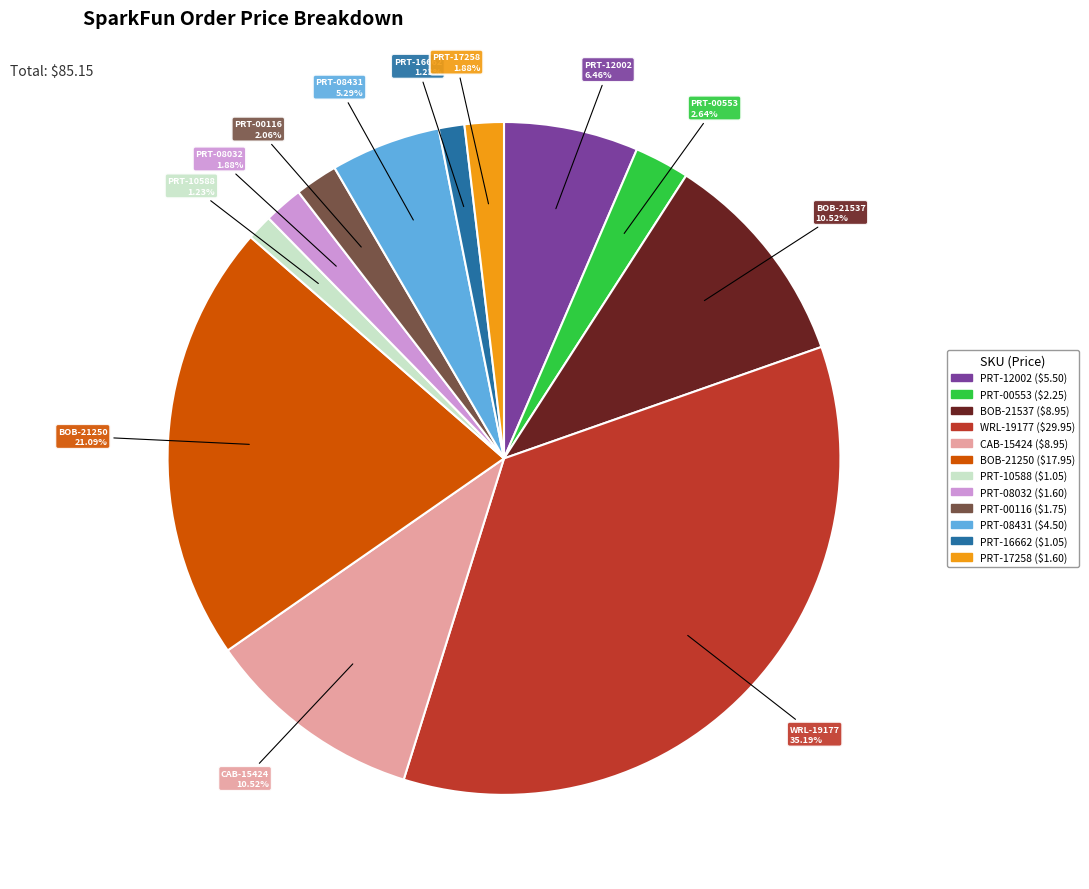

Is the sum of PRT-12002 and PRT-17258 greater than half?

No